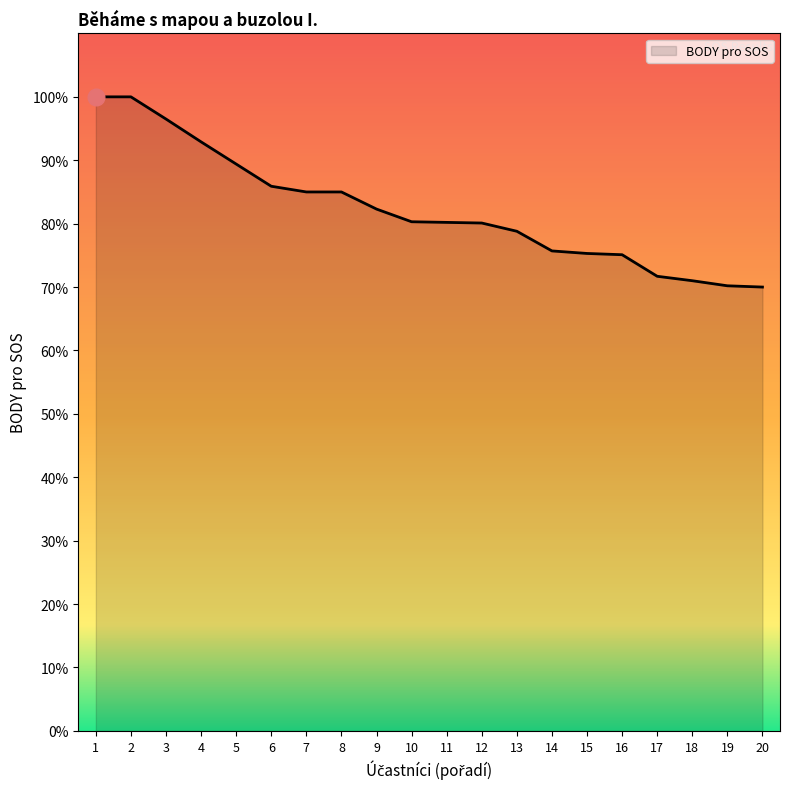

The chart shows a value of 39.4 at 20. True or false?

False